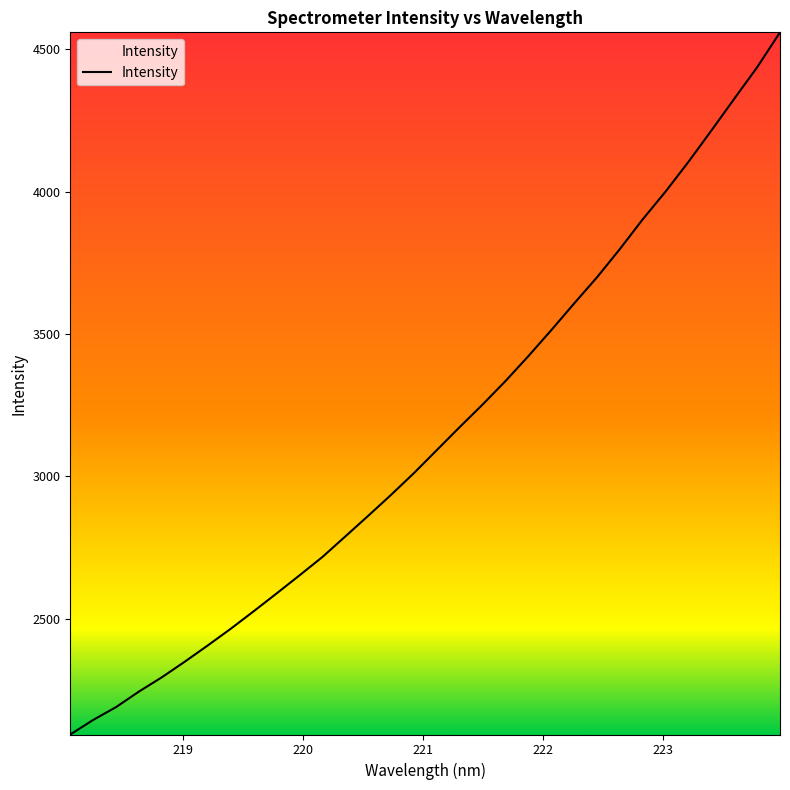

What is the difference between the maximum and minimum values?

2466.5